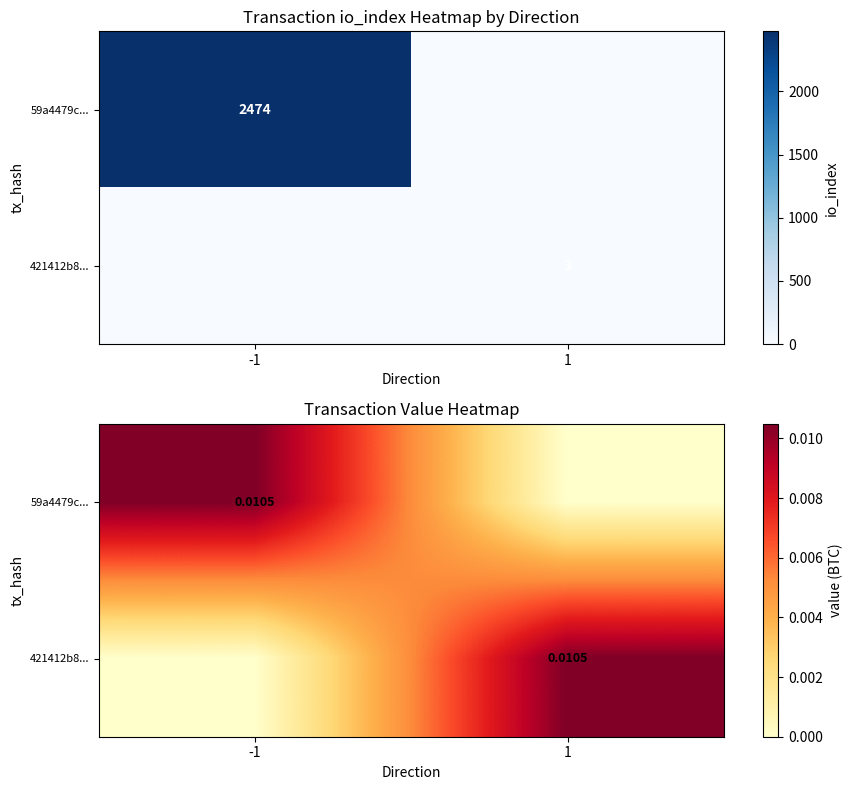

Is it true that 59a4479c... equals 0.0 at -1?

False